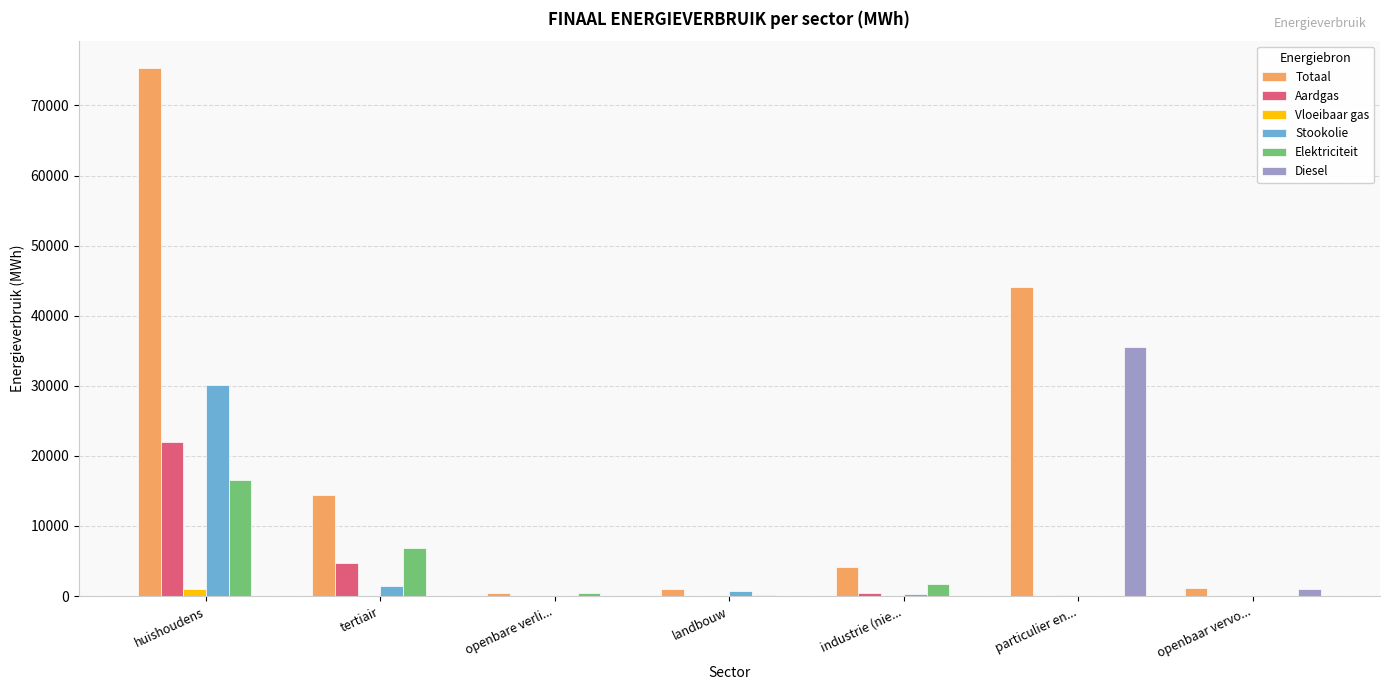

What is the maximum value for Diesel?

35585.4